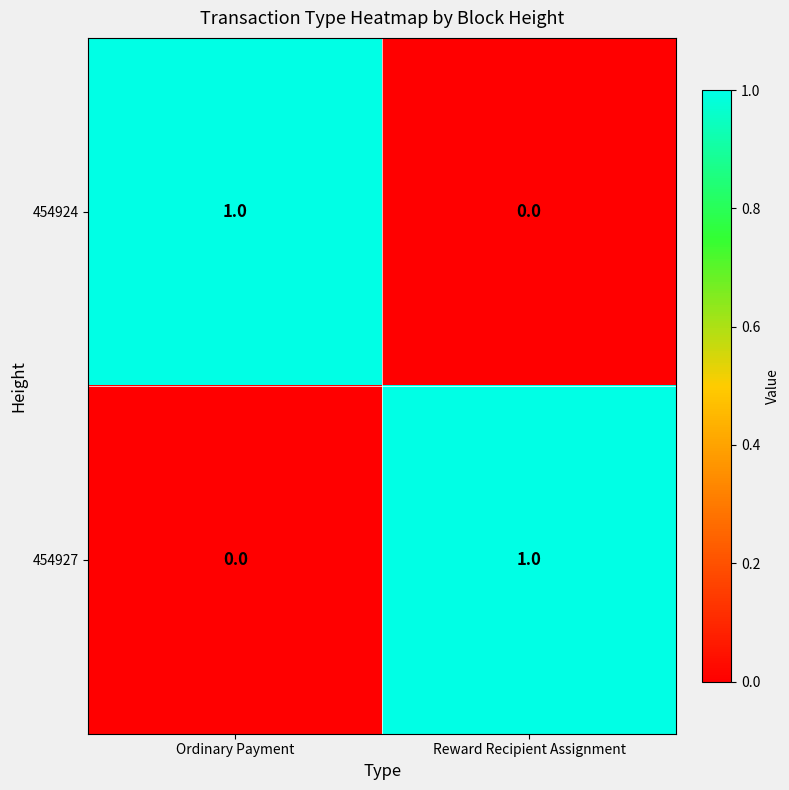

Reading left to right, list all the values displayed in this chart.

454924: Ordinary Payment=1	Reward Recipient Assignment=0
454927: Ordinary Payment=0	Reward Recipient Assignment=1